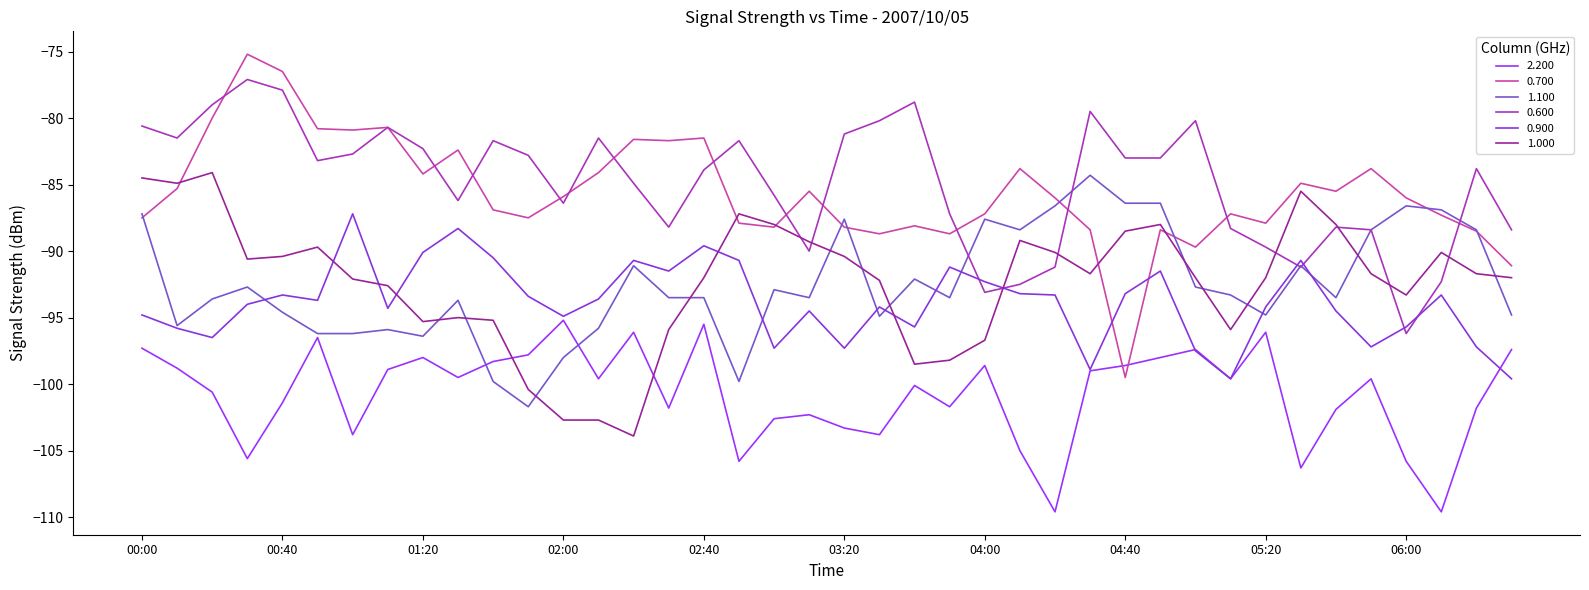

How many lines are shown in the chart?

6